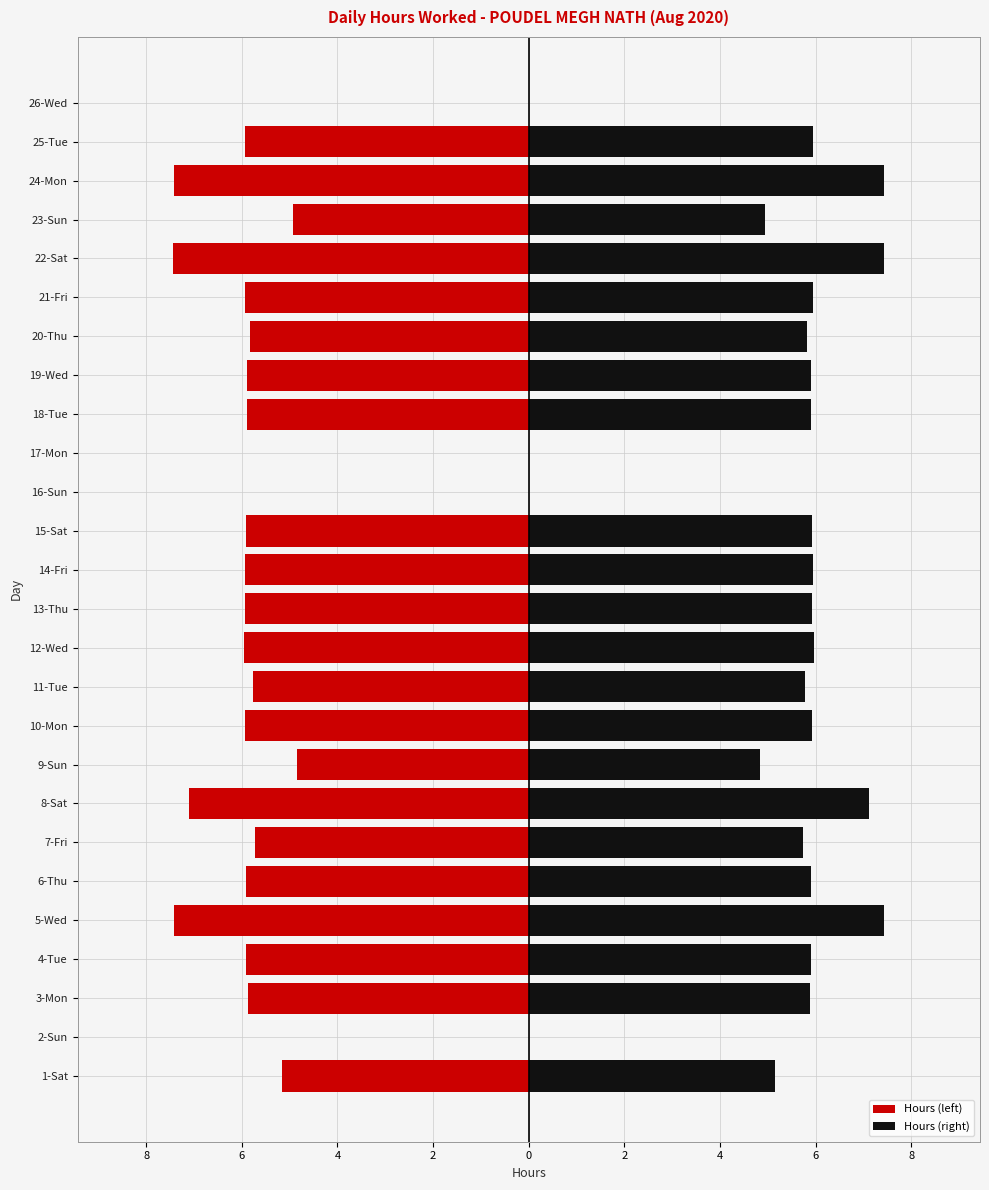

Rank the series by their maximum value, from highest to lowest.

Hours (right), Hours (left)